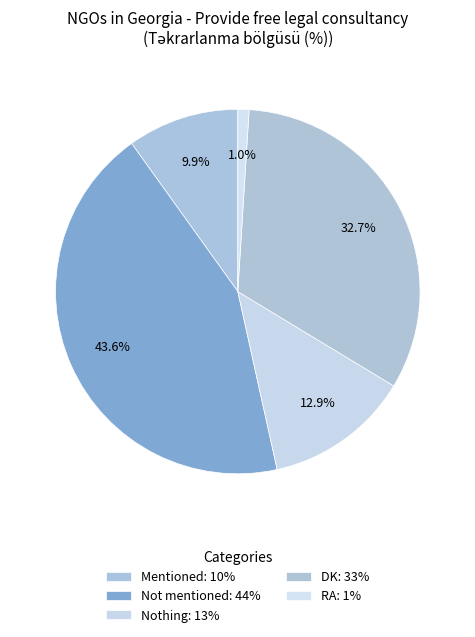

What is the change in value from Not mentioned to RA?

-43